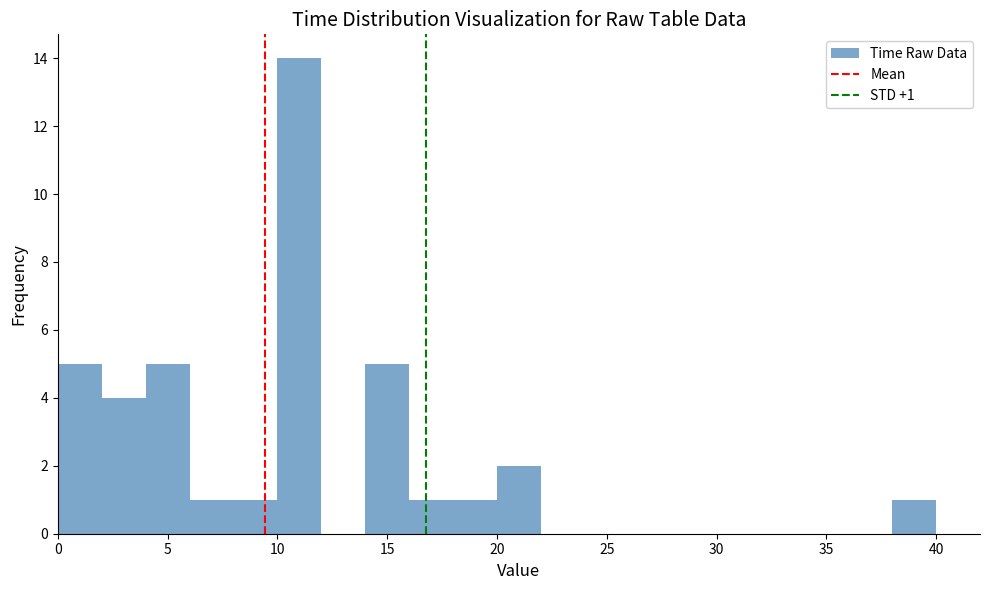

Which range on the x-axis has the tallest bar?

10 to 12